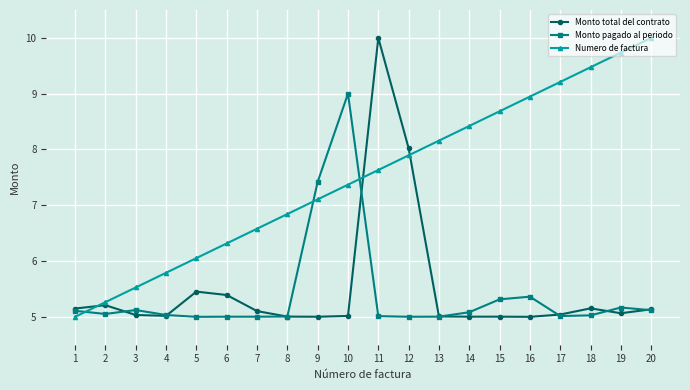

Where does the Numero de factura series first go above 7?

9